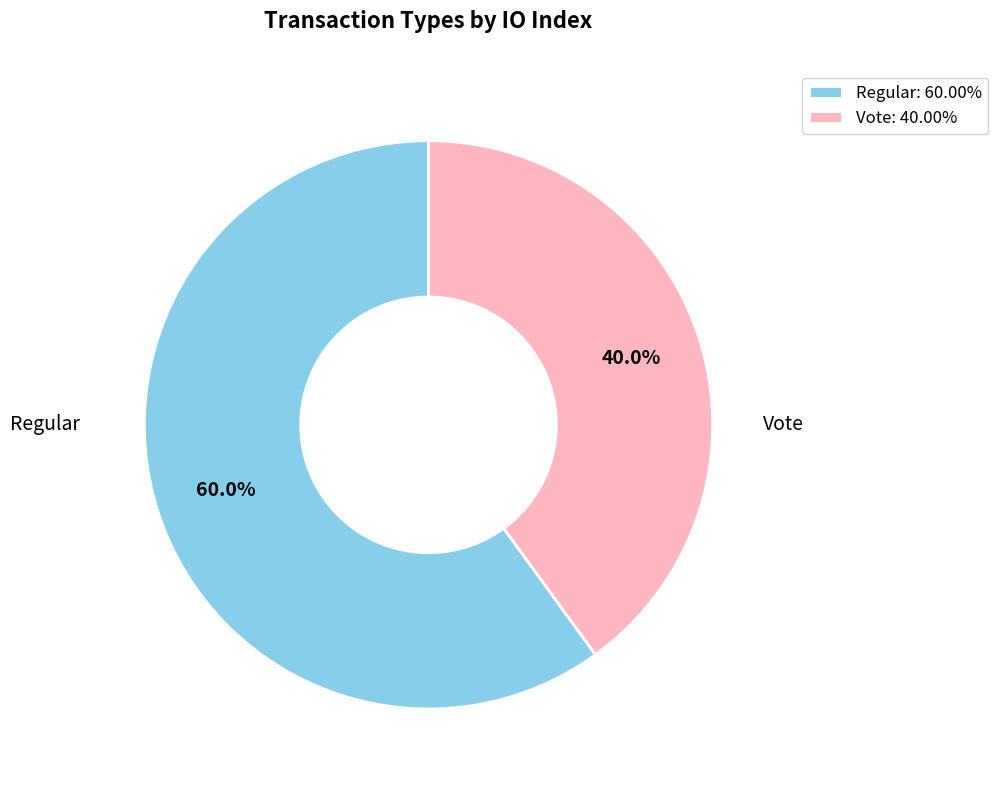

To the nearest percent, what is the difference between the Regular and Vote slice percentages?

20%